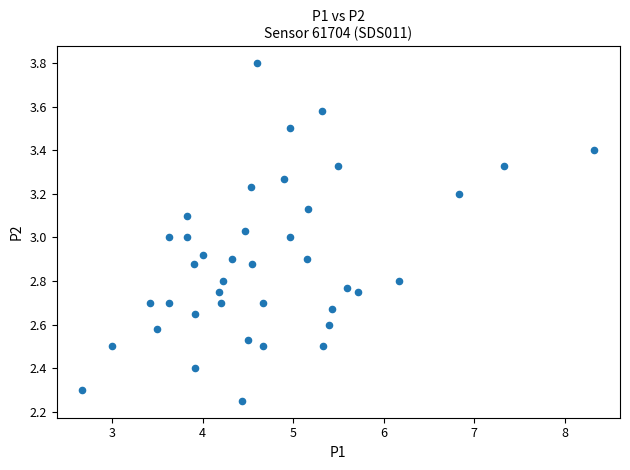

What is the range of X values (max minus min)?

5.7